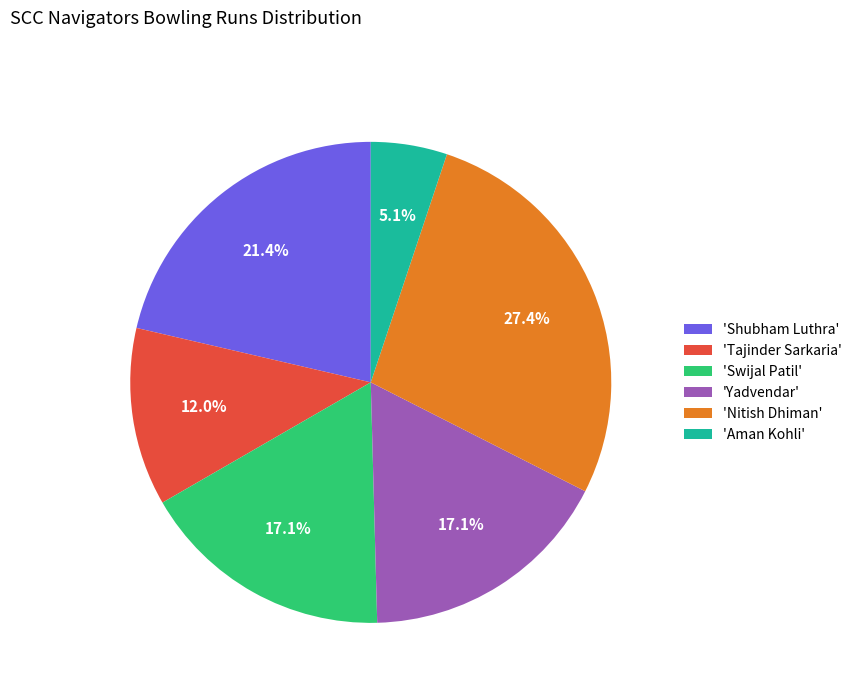

Which category has the smallest portion of the pie?

'Aman Kohli'